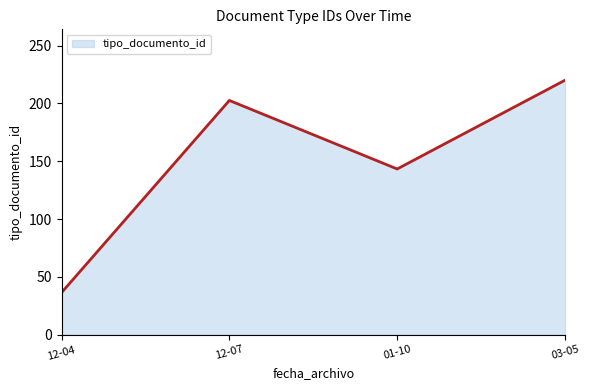

At which label is the value closest to 128?

01-10